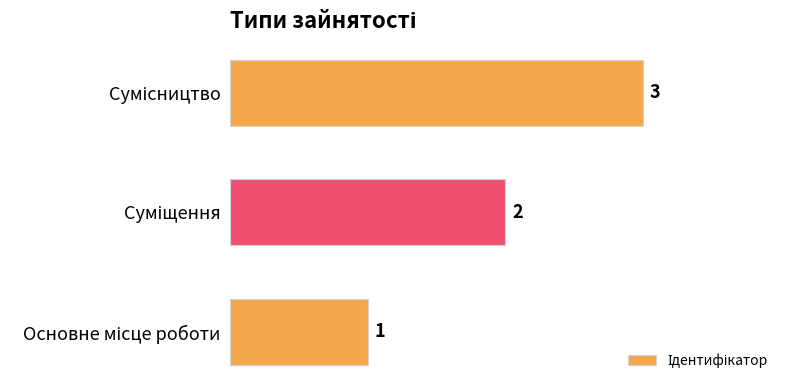

What is the greatest value displayed?

3